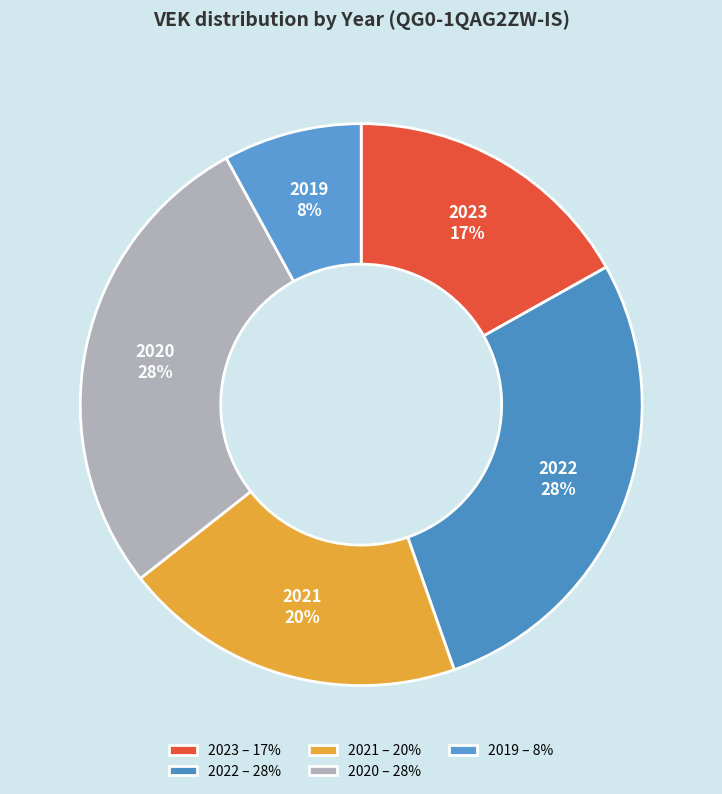

The 2019 slice represents 20% of the pie. True or false?

False